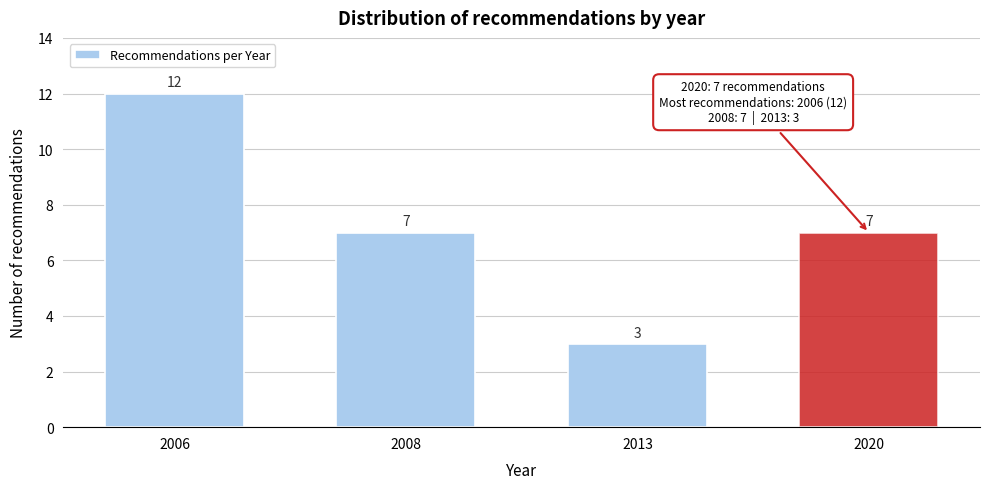

Reading right to left, transcribe all the data shown in this chart.

7	3	7	12